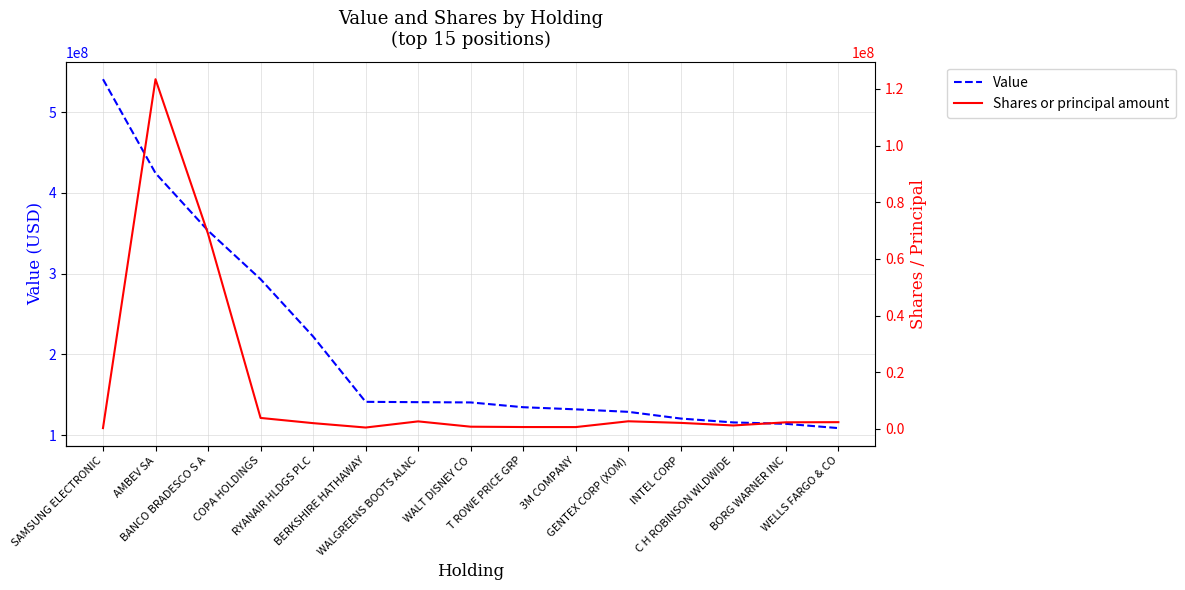

What is the difference between the maximum and minimum values in the Shares or principal amount series?

123096346